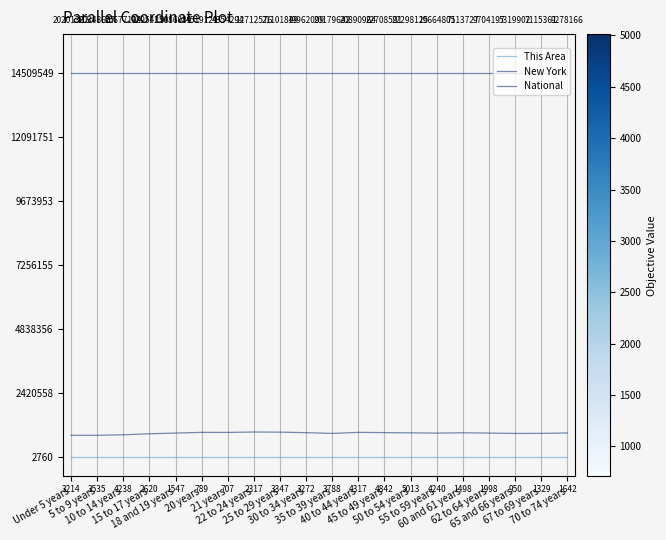

Does the chart have visible grid lines?

No